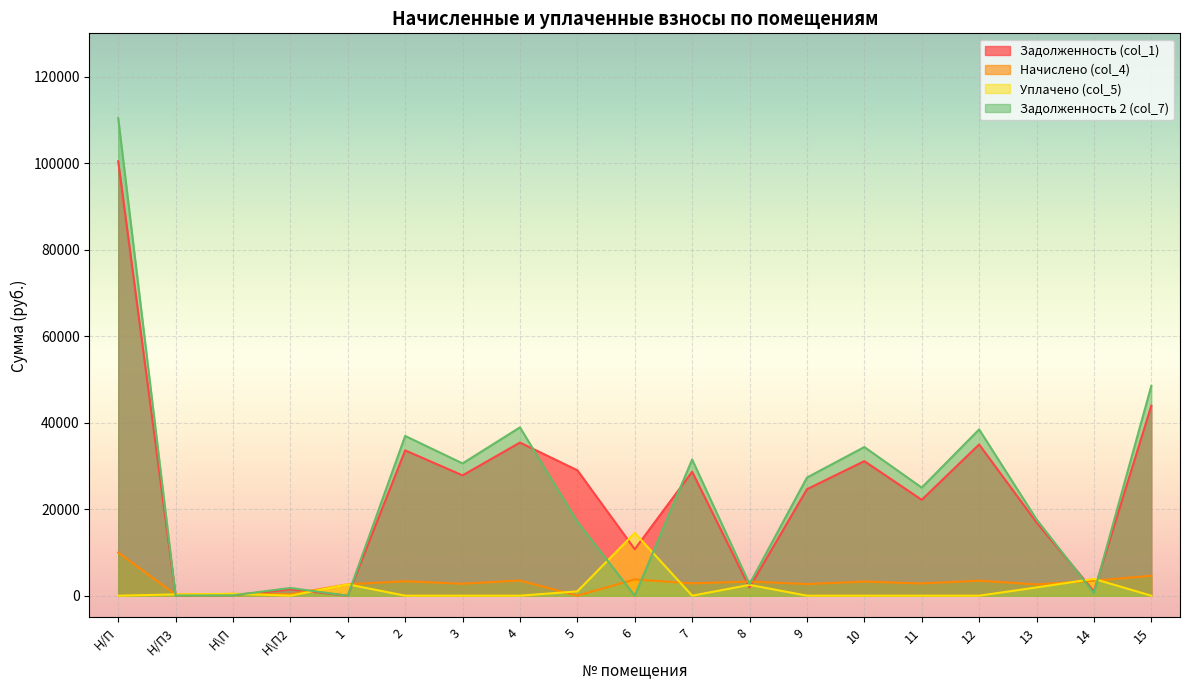

How many times do Задолженность 2 (col_7) and Задолженность (col_1) cross each other?

6